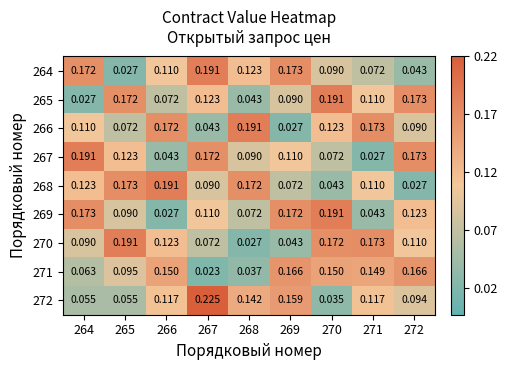

What is the total value across all series at 267?

1.0